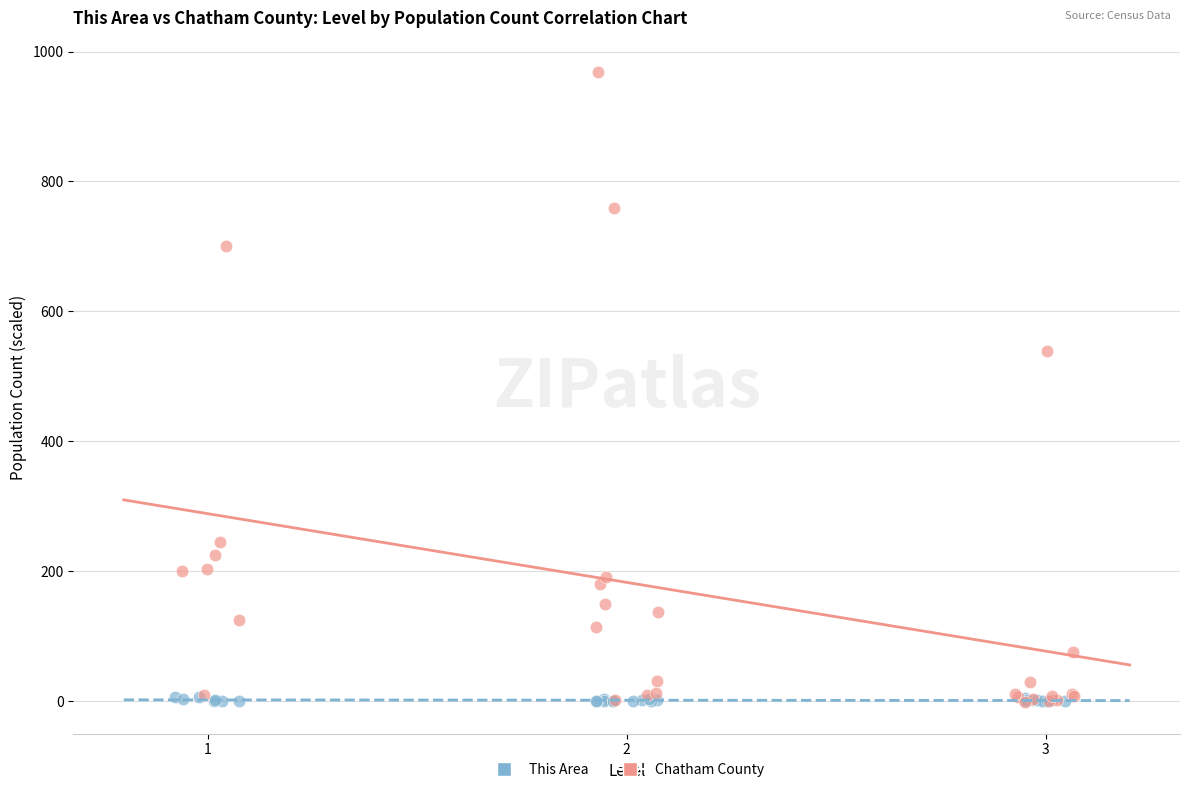

Which series contains the highest Y value?

Chatham County